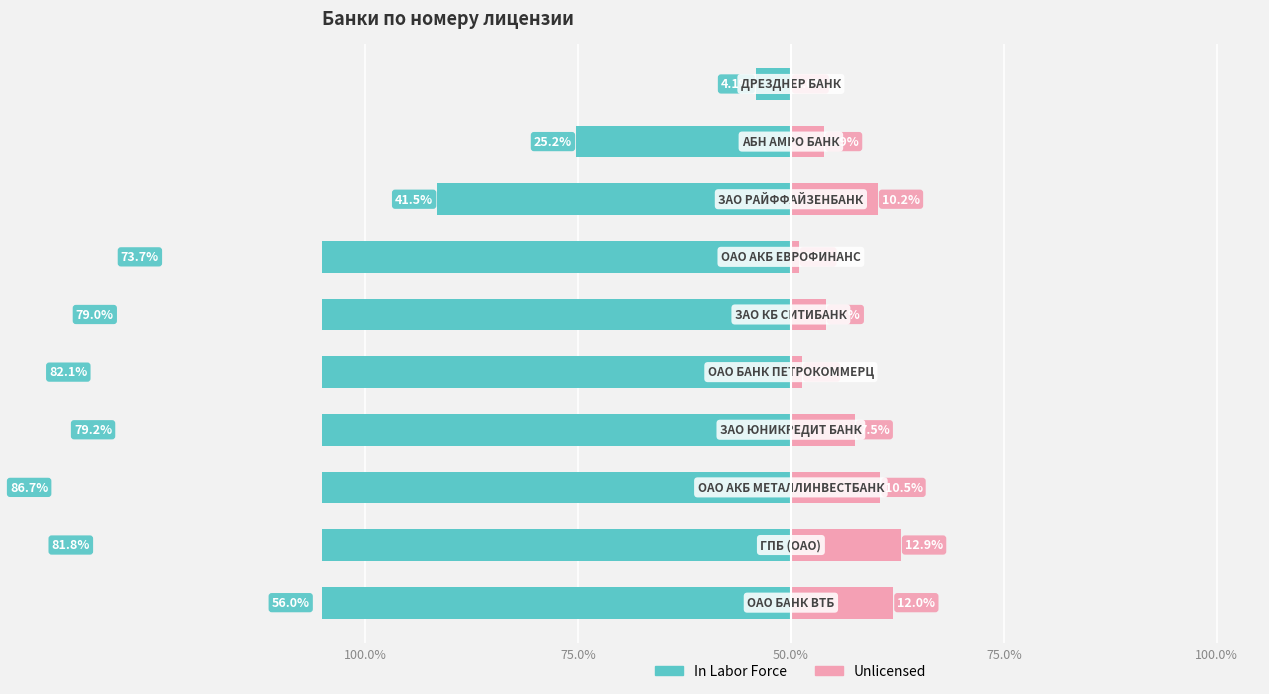

True or false: Unlicensed has a value of 1.2 at 6.

False